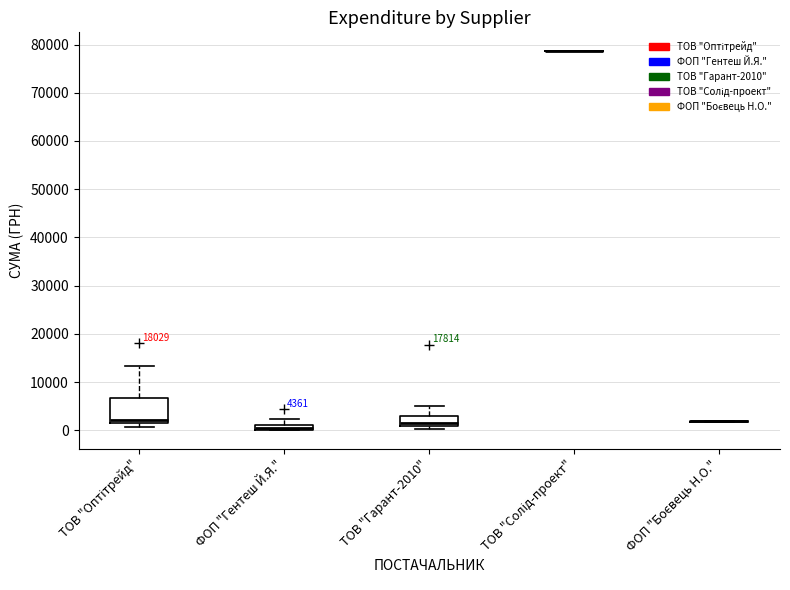

Comparing the boxes themselves (not the whiskers), which one is the tallest?

ТОВ "Оптітрейд"